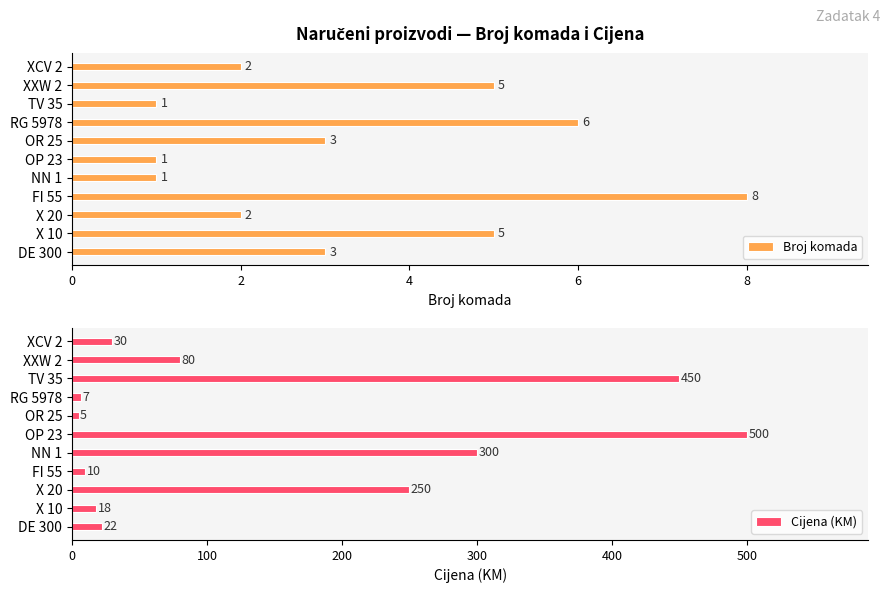

How many groups of bars are there?

11